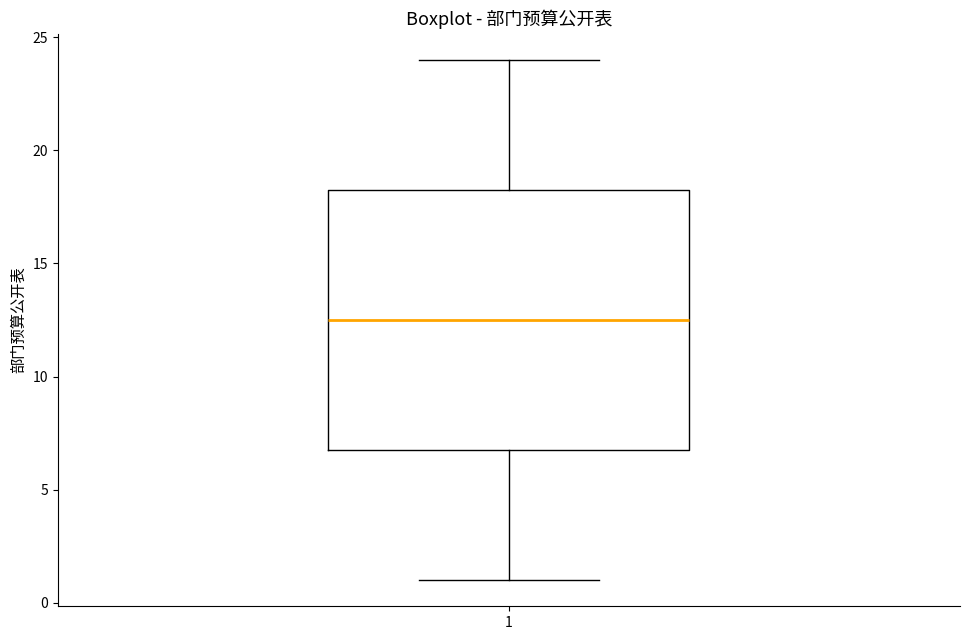

Where is the upper edge of the box at x = 1 on the y-axis? The values are not printed on the chart, so give them approximately, as read against the axis.

18.5